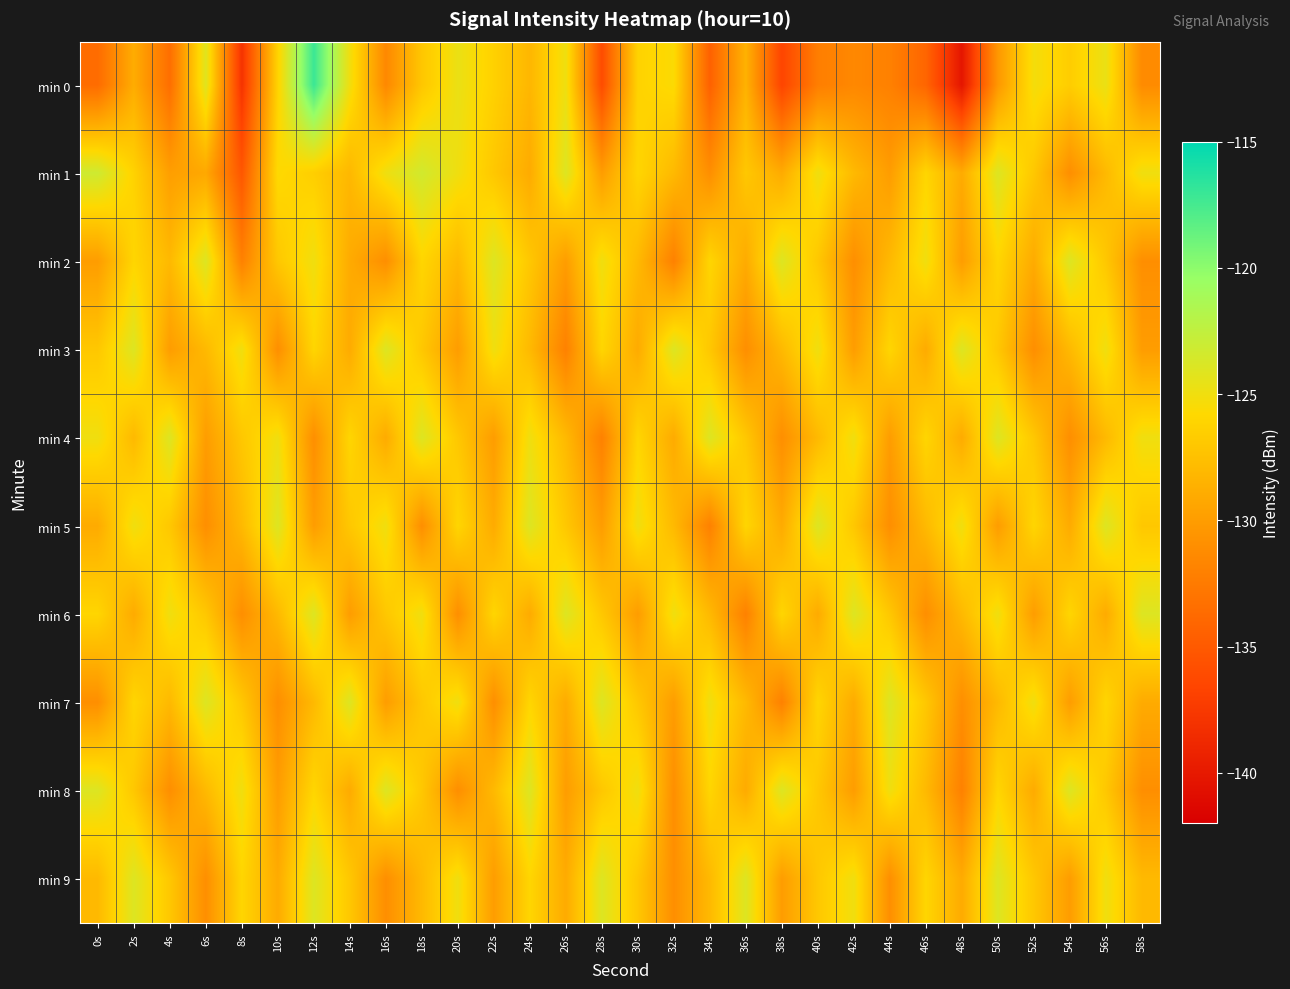

What is the total value across all series at 48s?

-1297.3